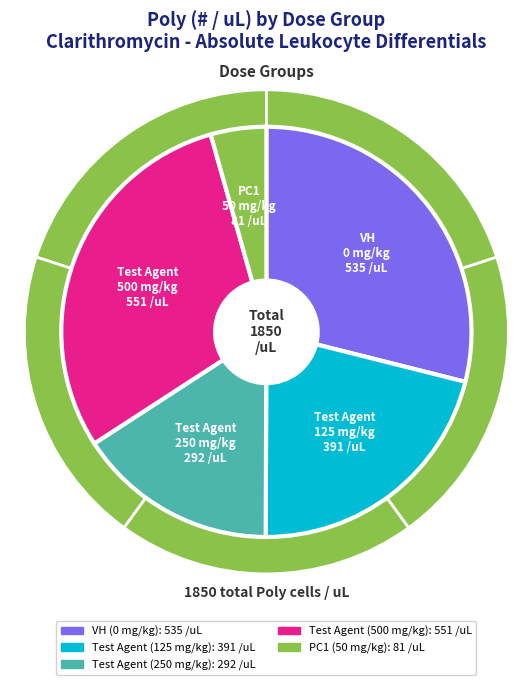

Rank the categories by value from highest to lowest.

Test Agent (500 mg/kg), VH (0 mg/kg), Test Agent (125 mg/kg), Test Agent (250 mg/kg), PC1 (50 mg/kg)